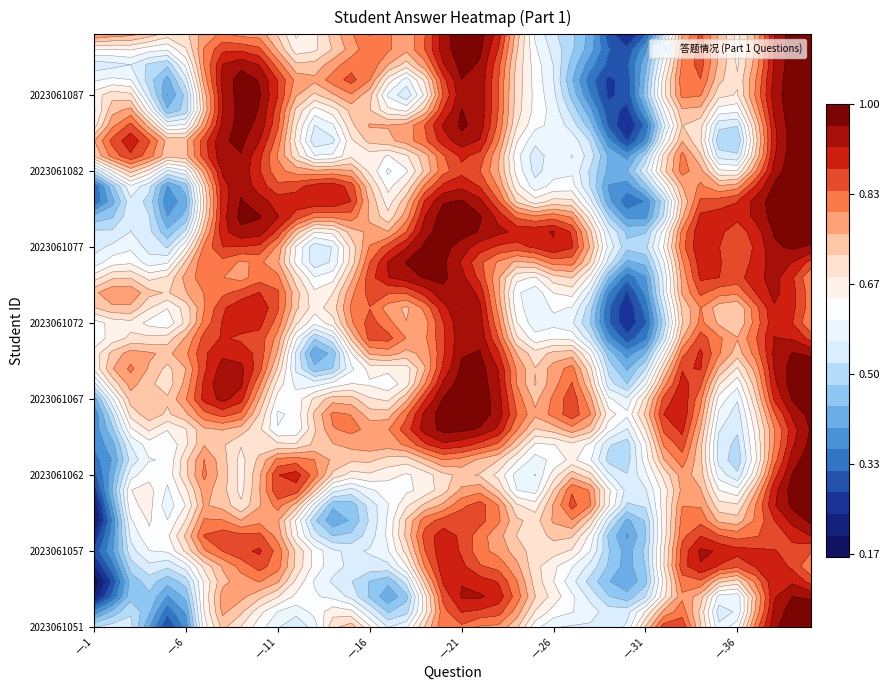

What value does the 2023061080 series have at 一.23?

1